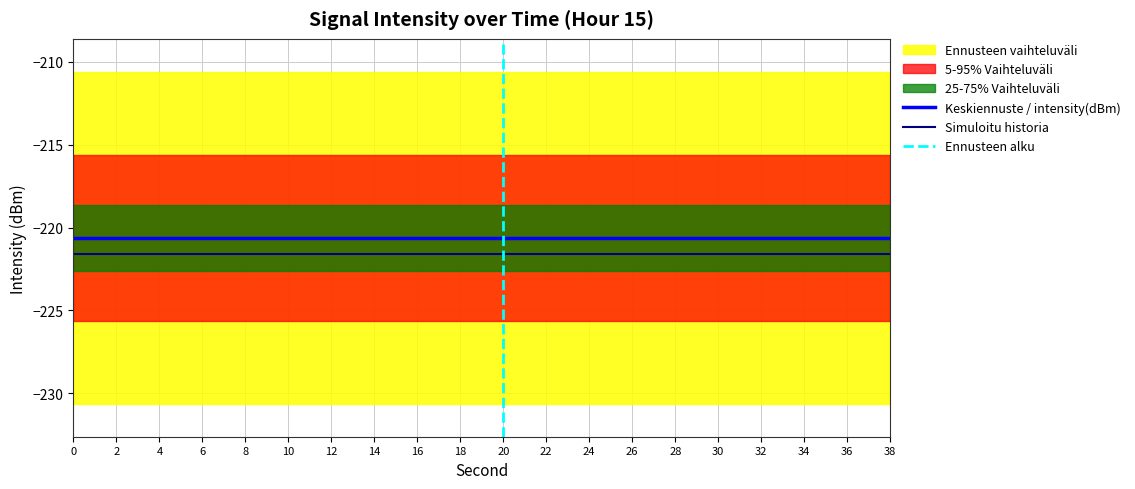

The value of Keskiennuste / intensity(dBm) at 30 is -220.6. True or false?

True